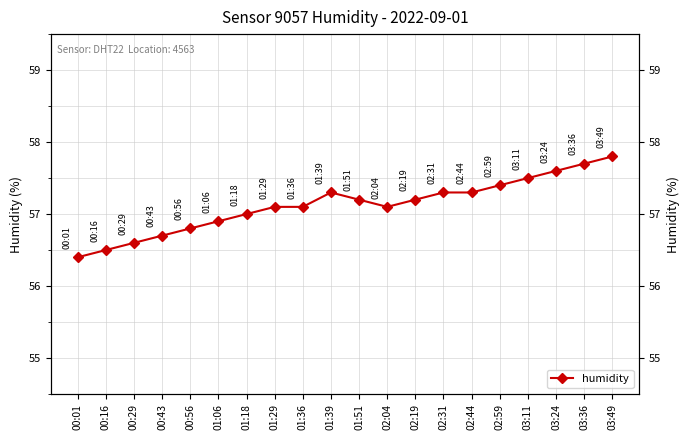

Reading right to left, list all the values displayed in this chart.

03:49=57.8	03:36=57.7	03:24=57.6	03:11=57.5	02:59=57.4	02:44=57.3	02:31=57.3	02:19=57.2	02:04=57.1	01:51=57.2	01:39=57.3	01:36=57.1	01:29=57.1	01:18=57.0	01:06=56.9	00:56=56.8	00:43=56.7	00:29=56.6	00:16=56.5	00:01=56.4